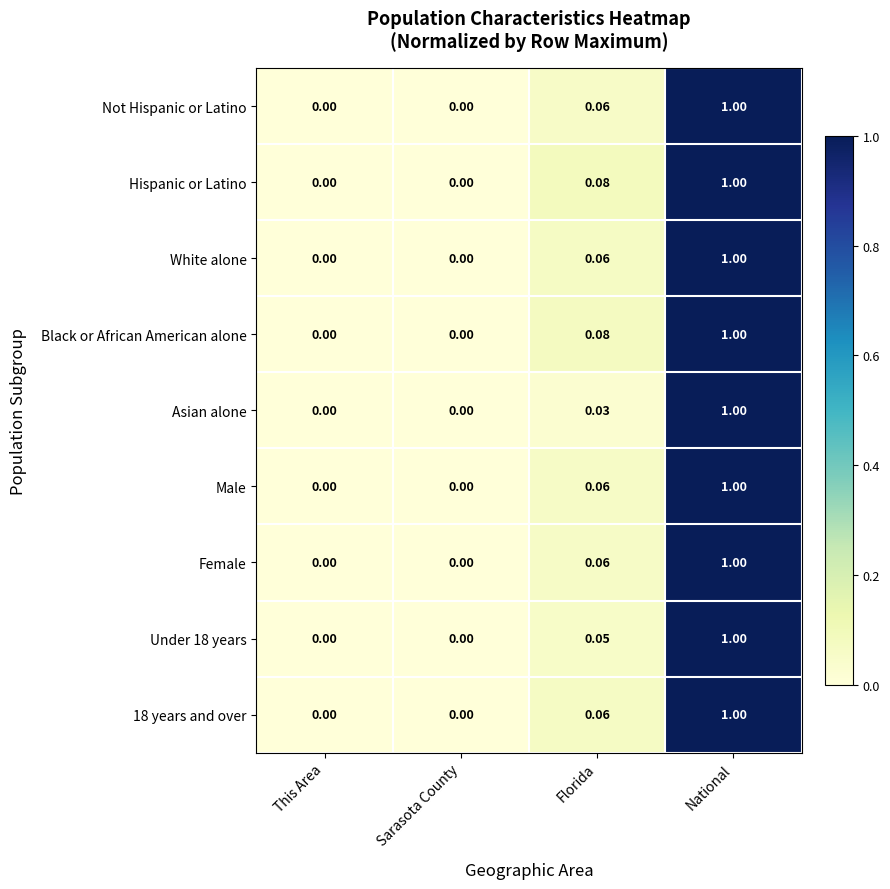

Which category has the highest value across all series?

National